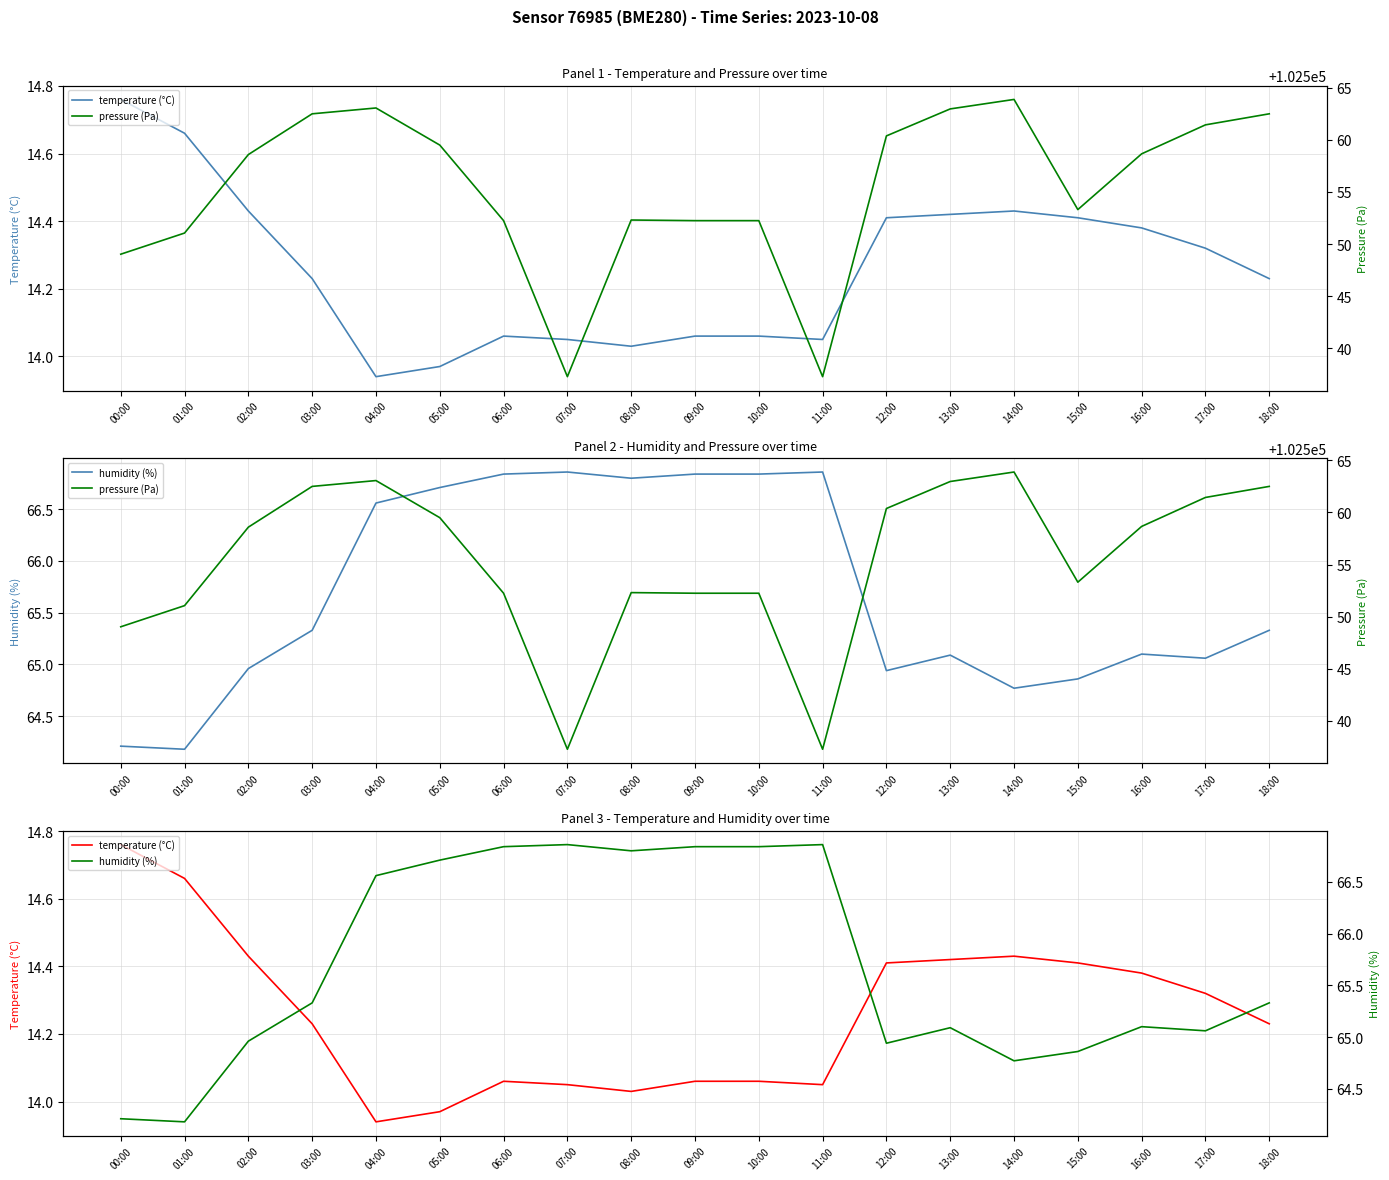

The value of pressure (Pa) at 02:00 is 162695.1. True or false?

False